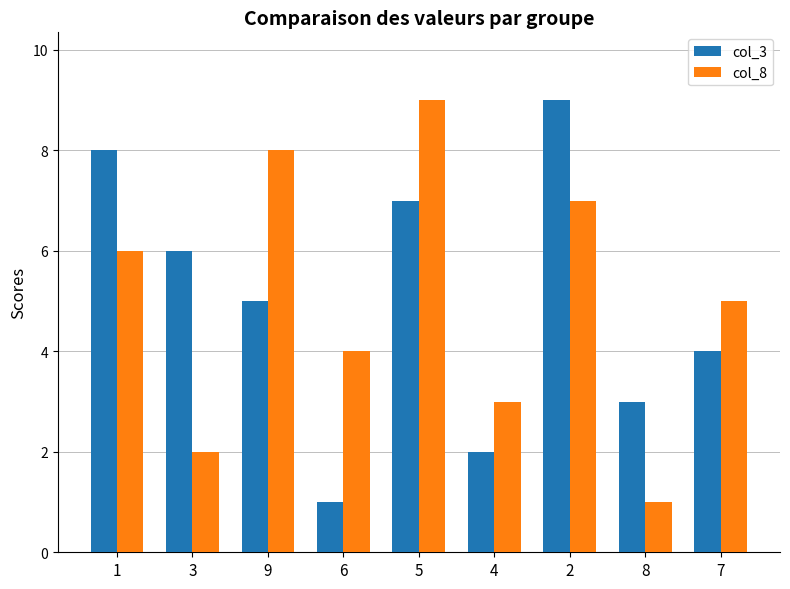

Reading left to right, what are all the values shown in this chart?

col_3: 1=8	3=6	9=5	6=1	5=7	4=2	2=9	8=3	7=4
col_8: 1=6	3=2	9=8	6=4	5=9	4=3	2=7	8=1	7=5